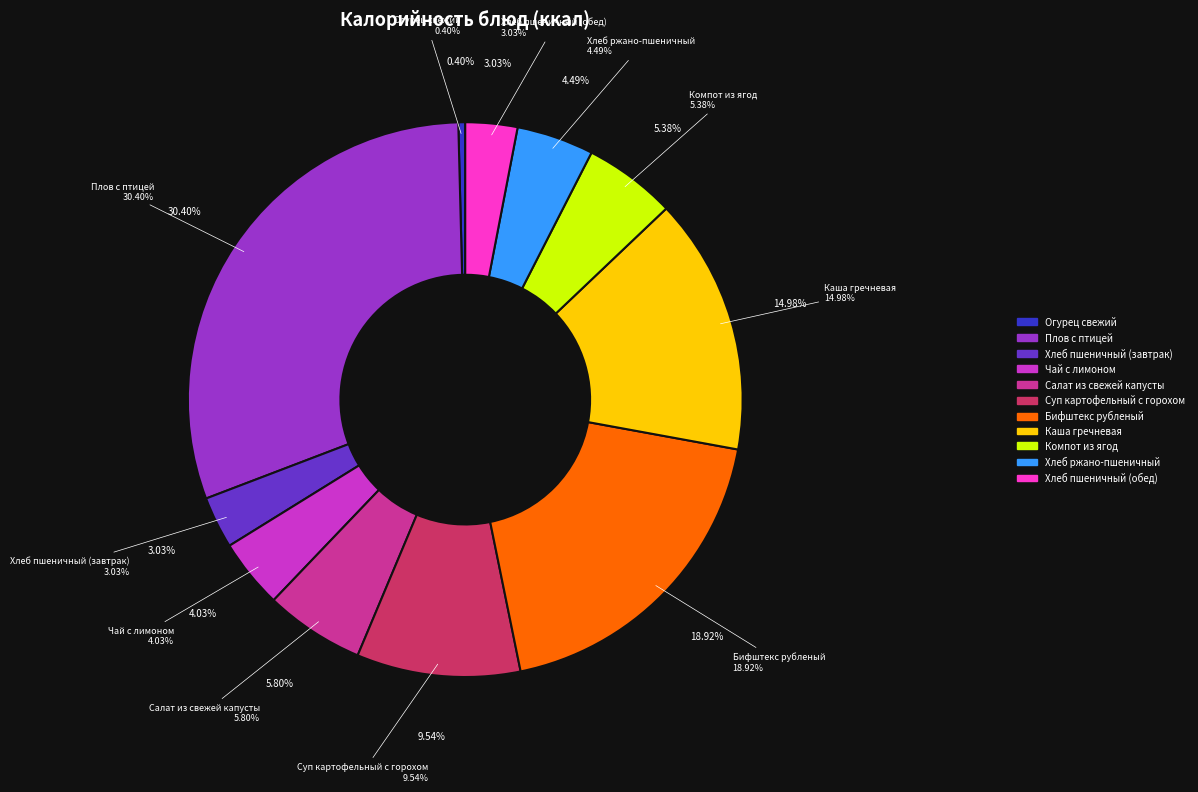

To the nearest percent, what percentage of the pie is Бифштекс рубленый?

19%